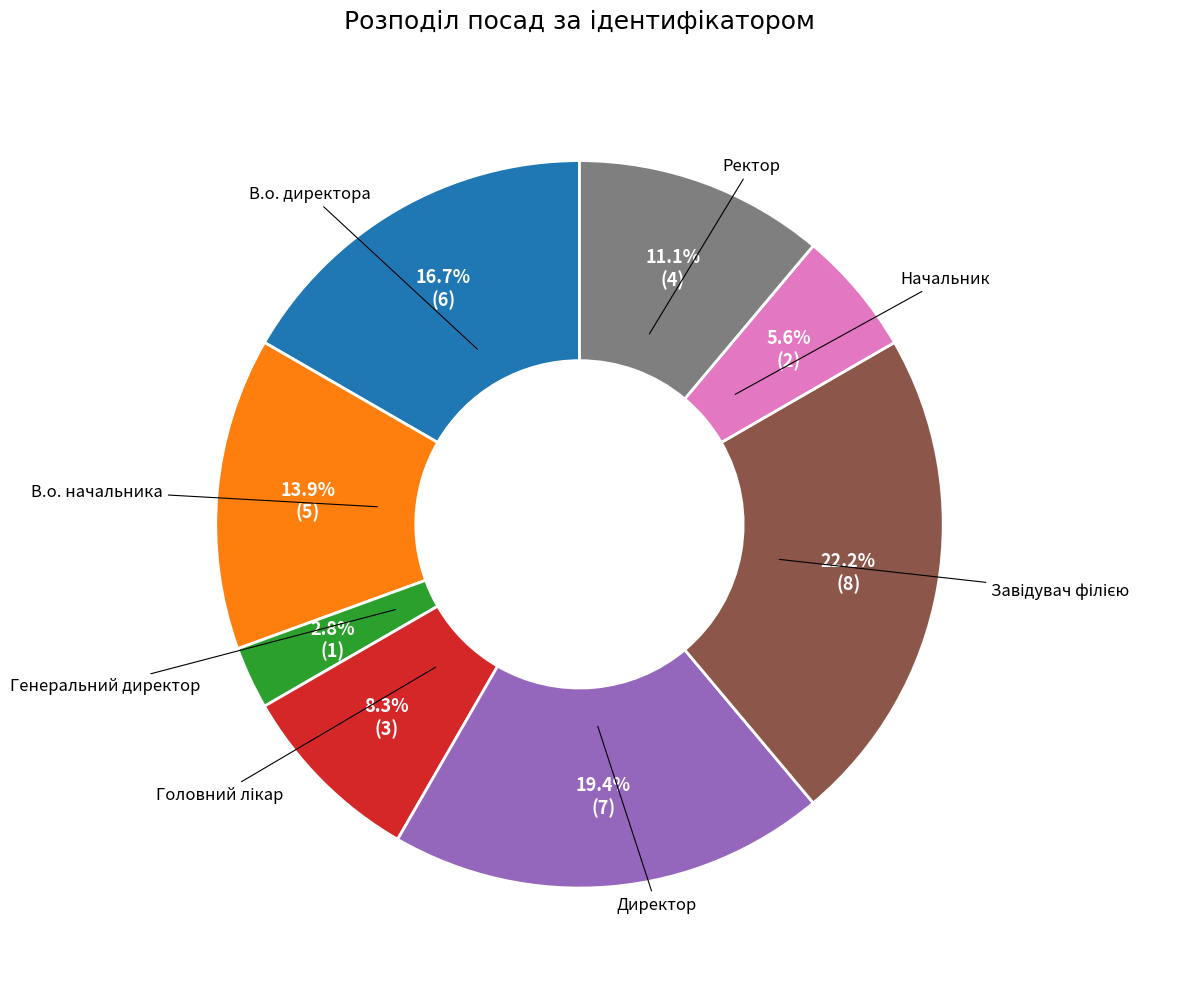

Is there any slice that represents more than half of the pie?

No